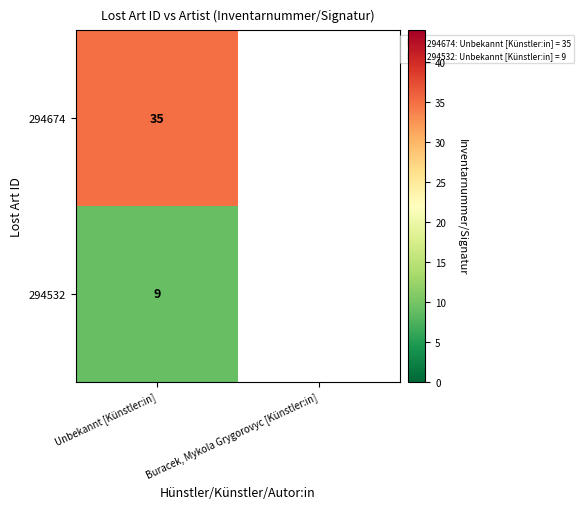

What is the minimum value for 294674?

35.0